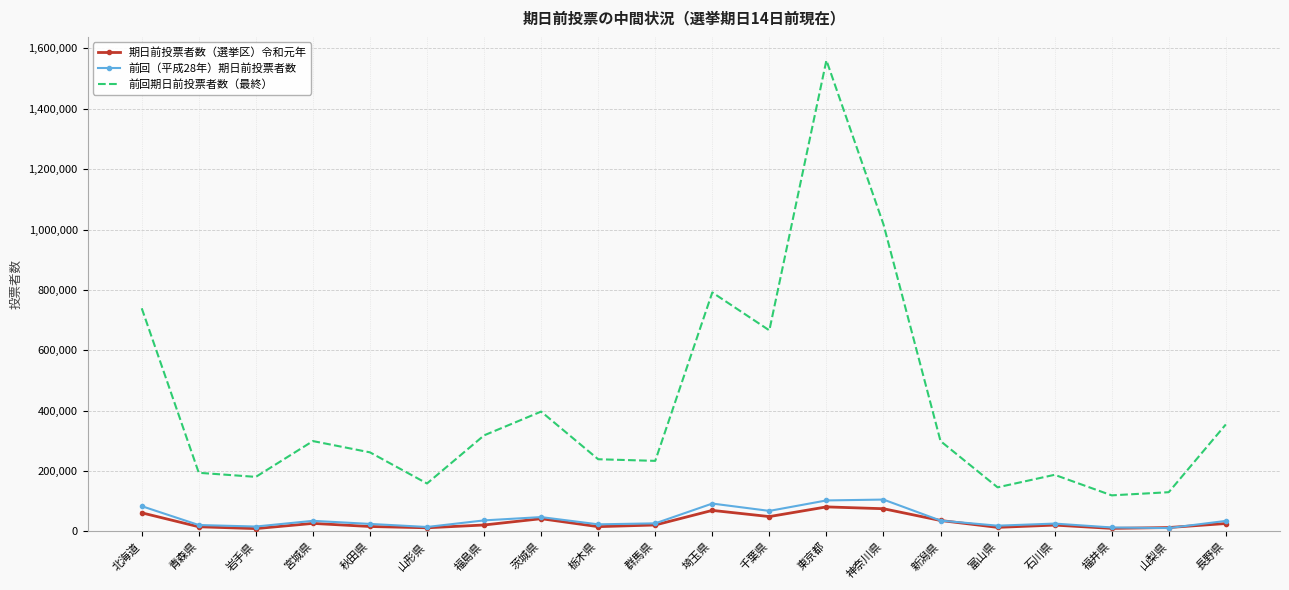

True or false: 前回（平成28年）期日前投票者数 has a value of 83626 at 北海道.

True